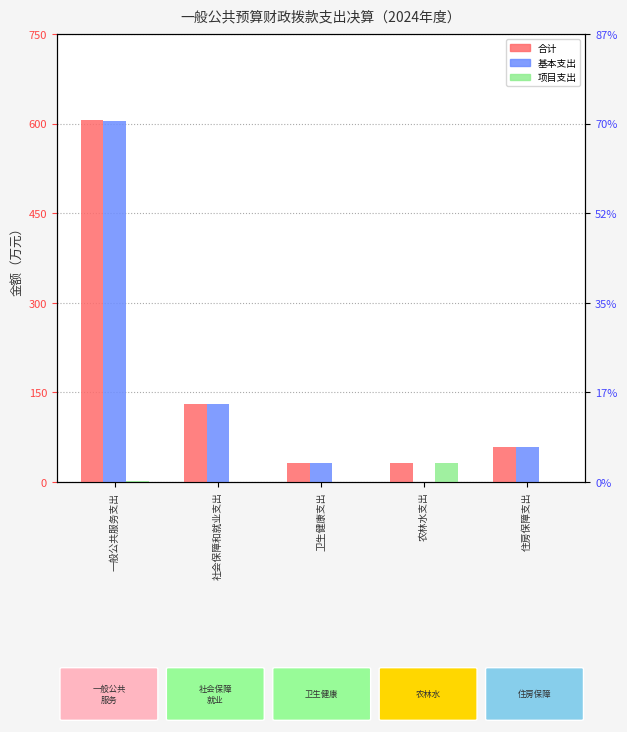

What is the greatest value displayed?

606.7